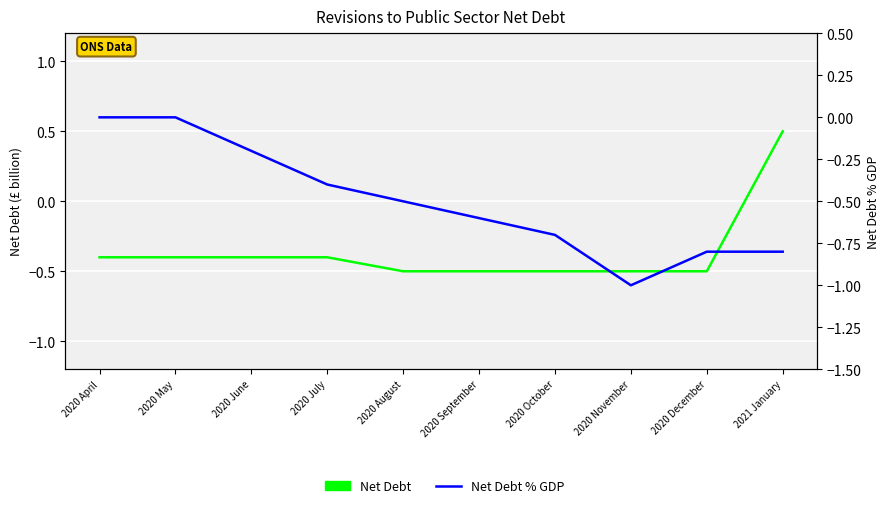

True or false: Net Debt has more than 0 points higher than both neighbors.

False